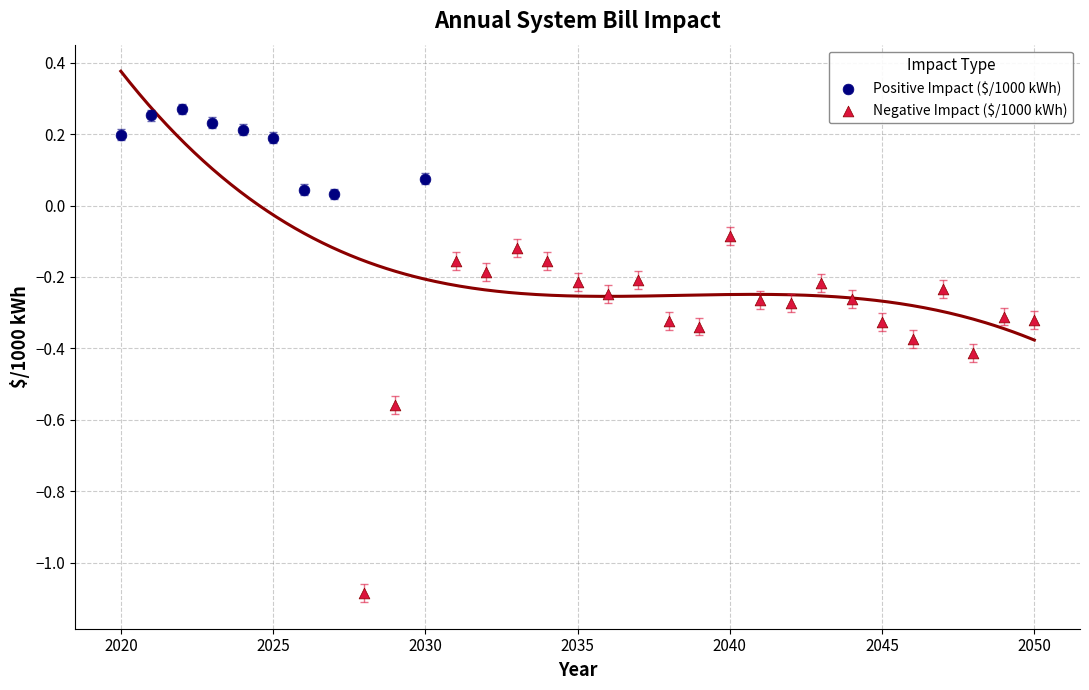

Which series reaches the maximum Y coordinate?

Positive Impact ($/1000 kWh)